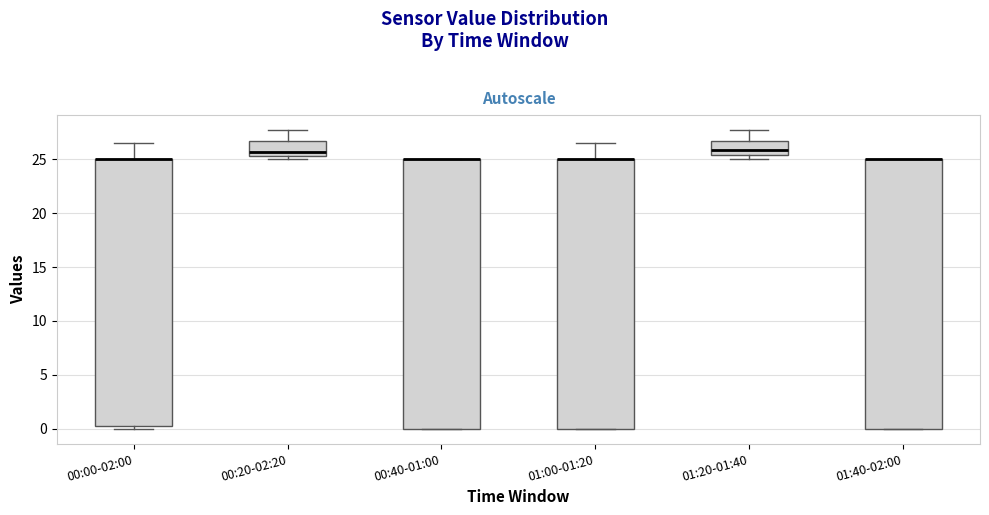

Where does the upper whisker of the box for 00:20-02:20 end on the y-axis? The values are not printed on the chart, so give them approximately, as read against the axis.

27.5